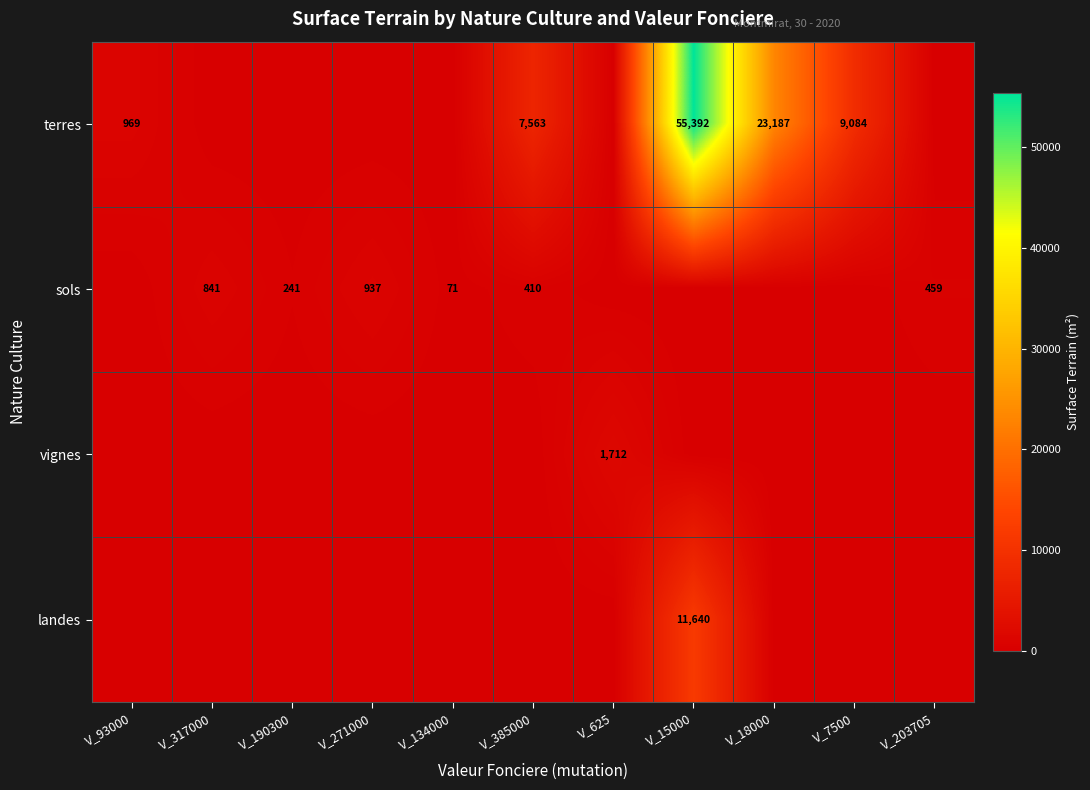

Is it true that terres equals 29301 at V_15000?

False